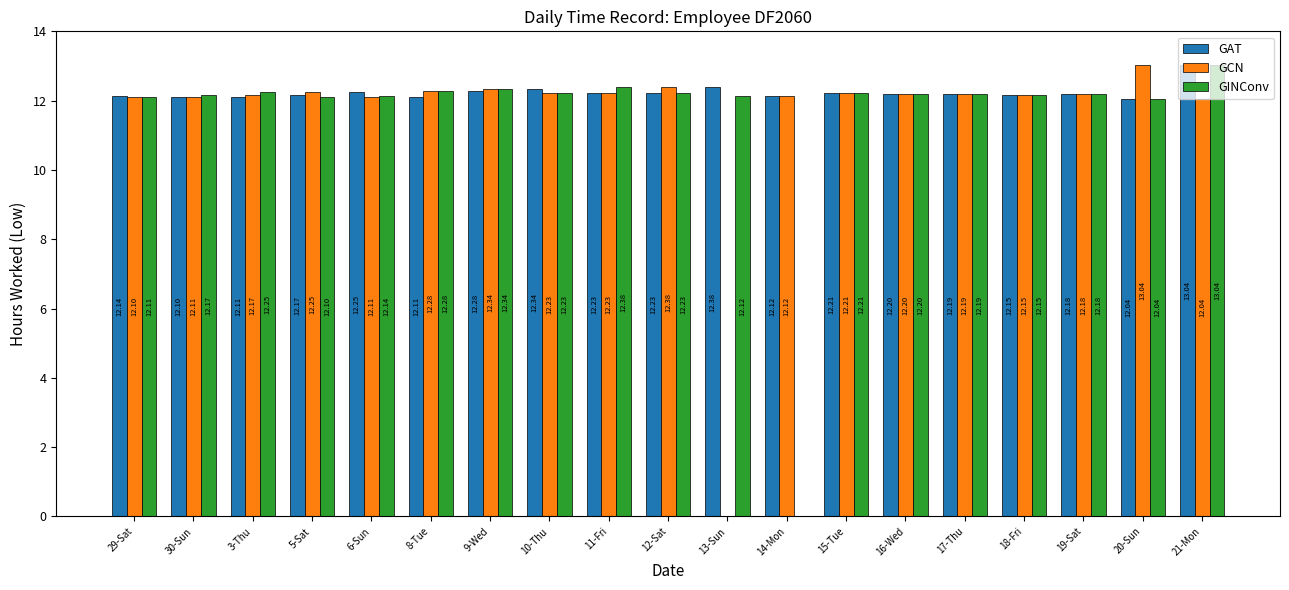

What is the sum of all GINConv values?

220.4